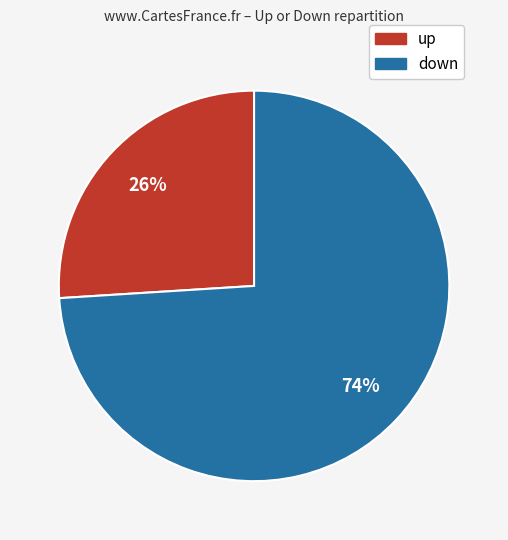

Approximately how many times larger is the value at up compared to down?

0.4